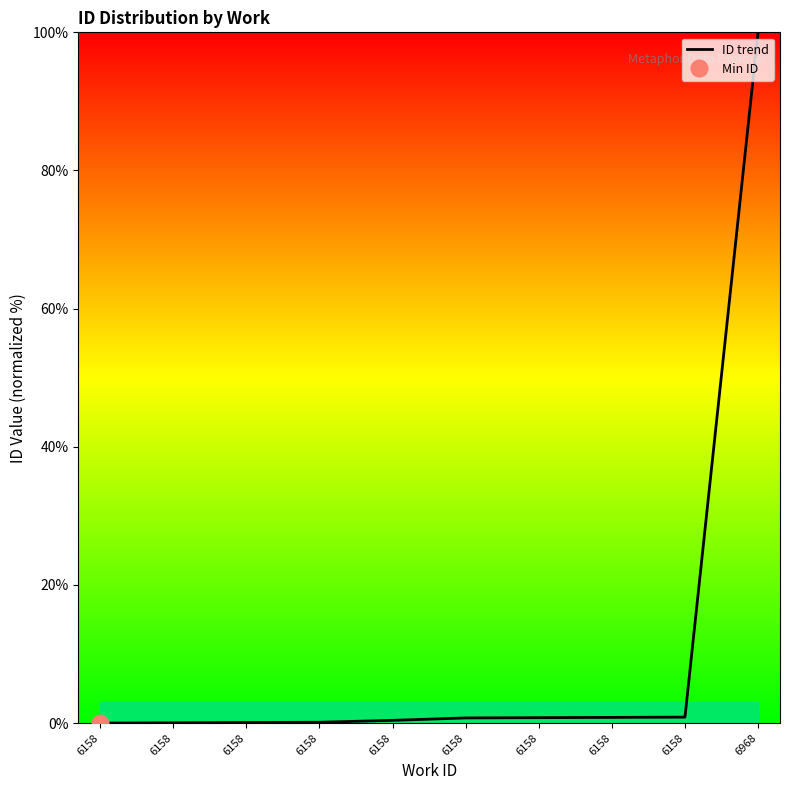

What is the maximum value shown in the chart?

100.0